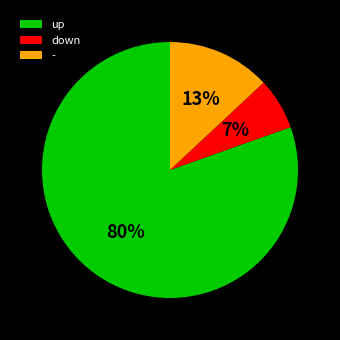

How many slices are in this pie chart?

3